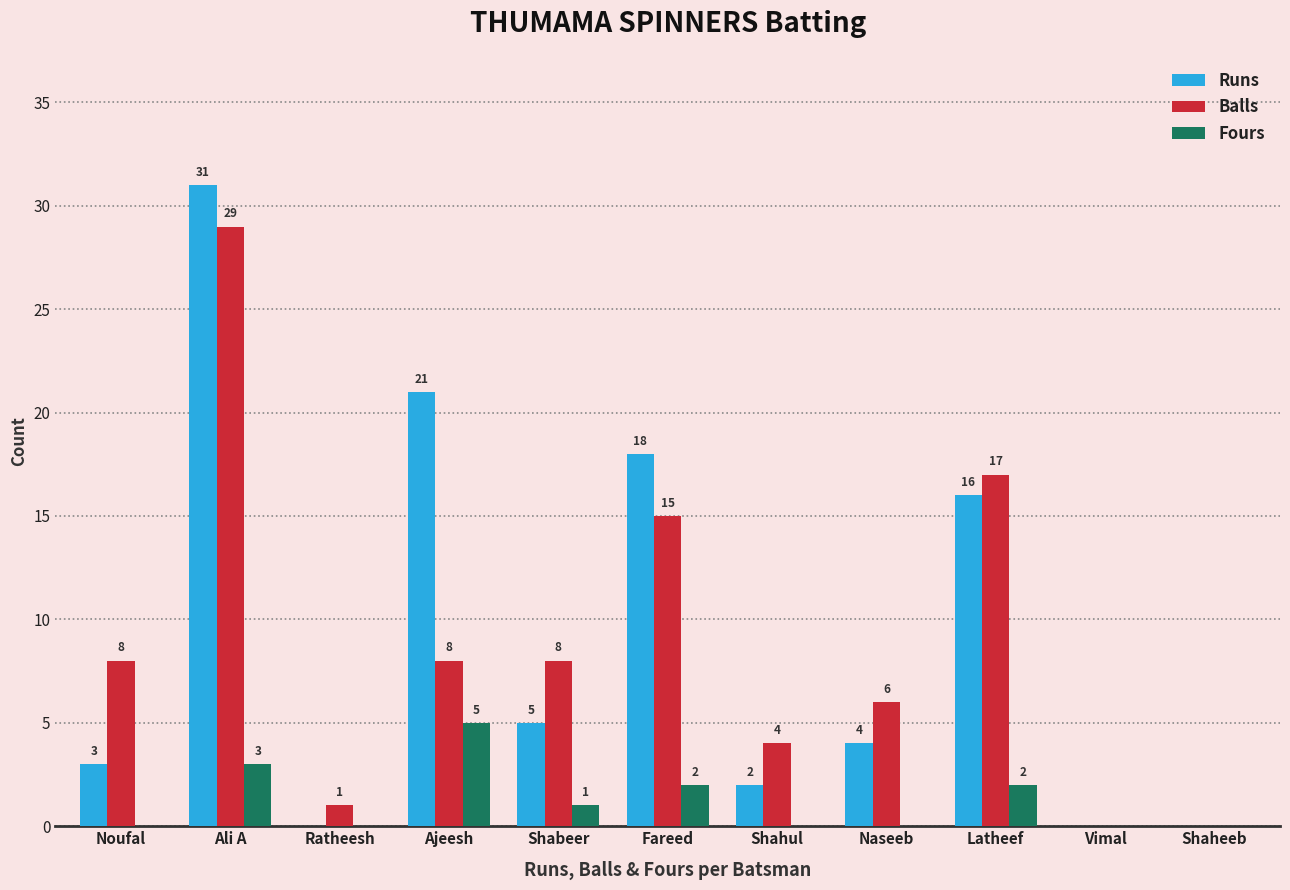

Which series changed the most between Latheef and Vimal?

Balls